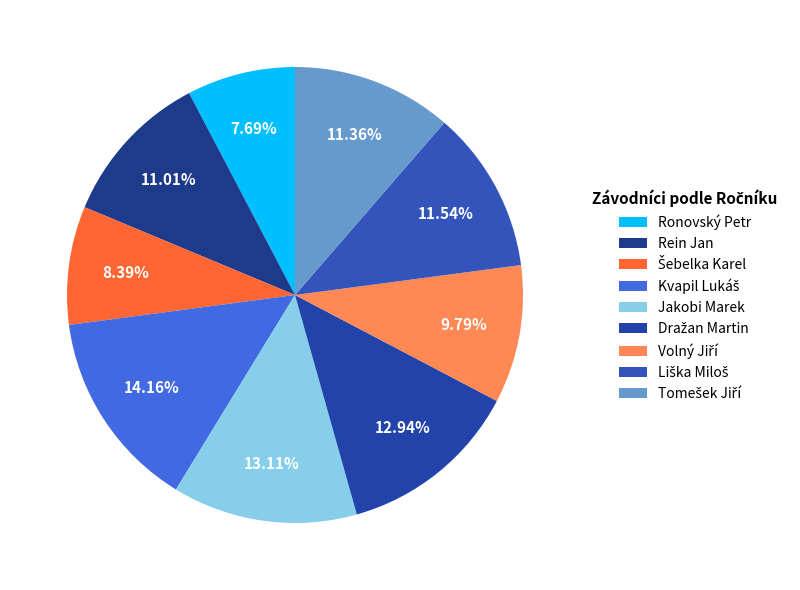

Rank the categories by value from highest to lowest.

Kvapil Lukáš, Jakobi Marek, Dražan Martin, Liška Miloš, Tomešek Jiří, Rein Jan, Volný Jiří, Šebelka Karel, Ronovský Petr